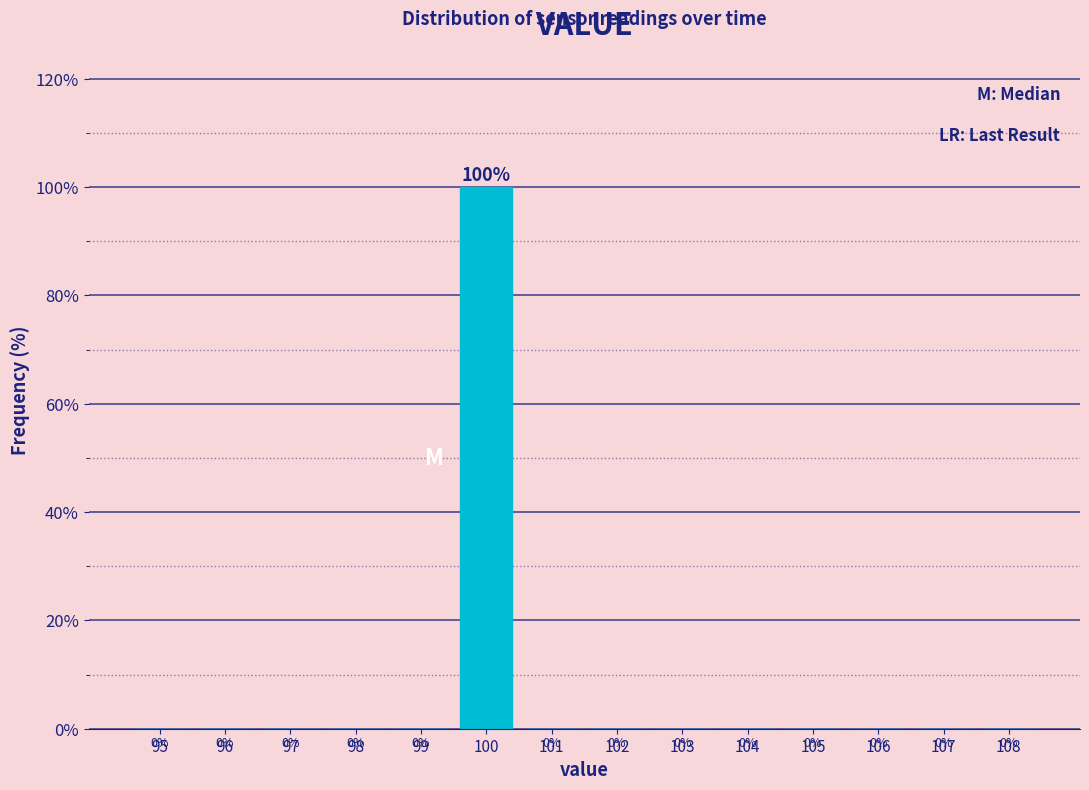

Reading left to right, extract all data points from this chart.

95=0	96=0	97=0	98=0	99=0	100=100	101=0	102=0	103=0	104=0	105=0	106=0	107=0	108=0